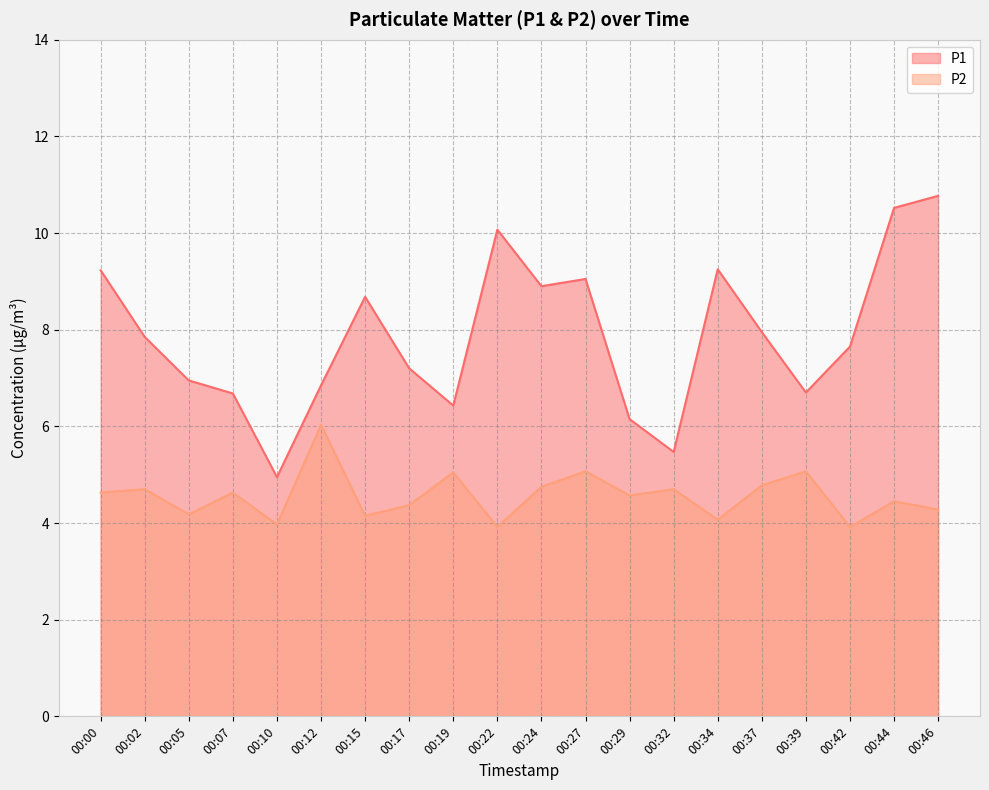

Between 00:29 and 00:37, which series saw the biggest shift?

P1